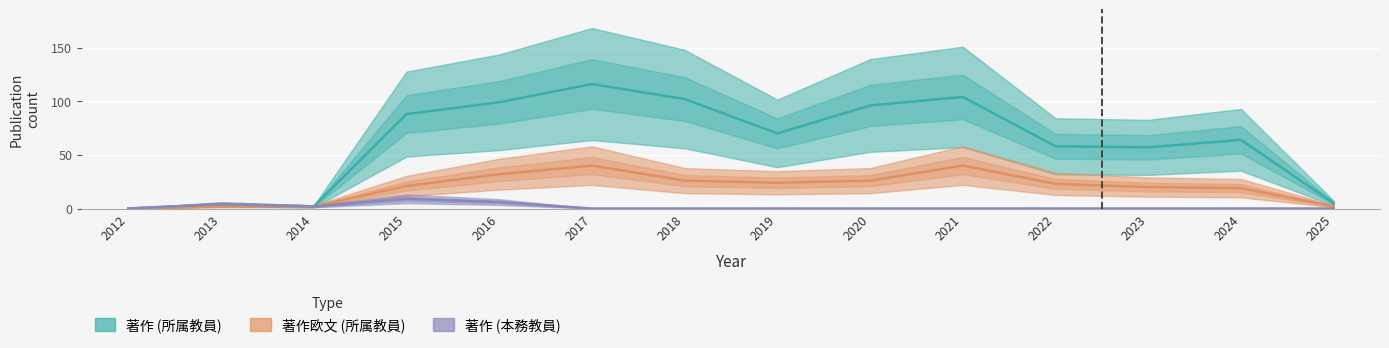

The 著作 (所属教員) series shows 4 at 2013. True or false?

True